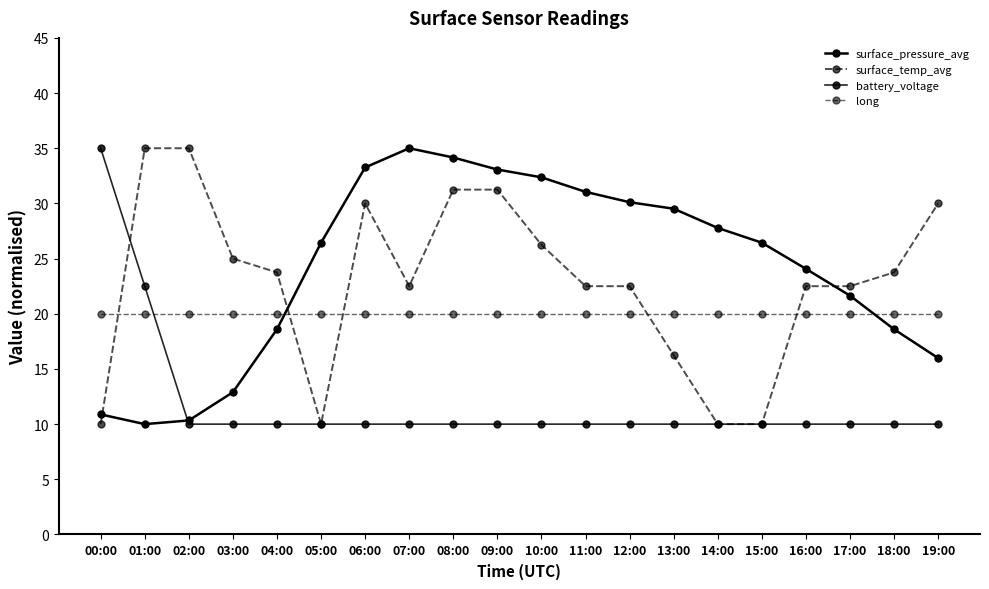

At 19:00, list the series in order from smallest to largest.

battery_voltage, surface_pressure_avg, long, surface_temp_avg